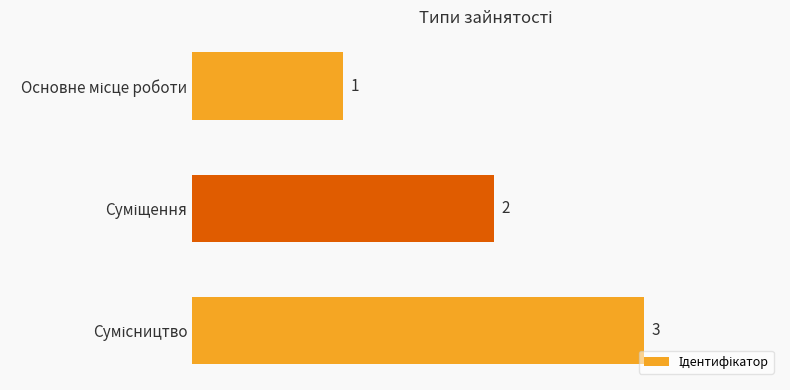

Count the values in the range 1 to 3.

3